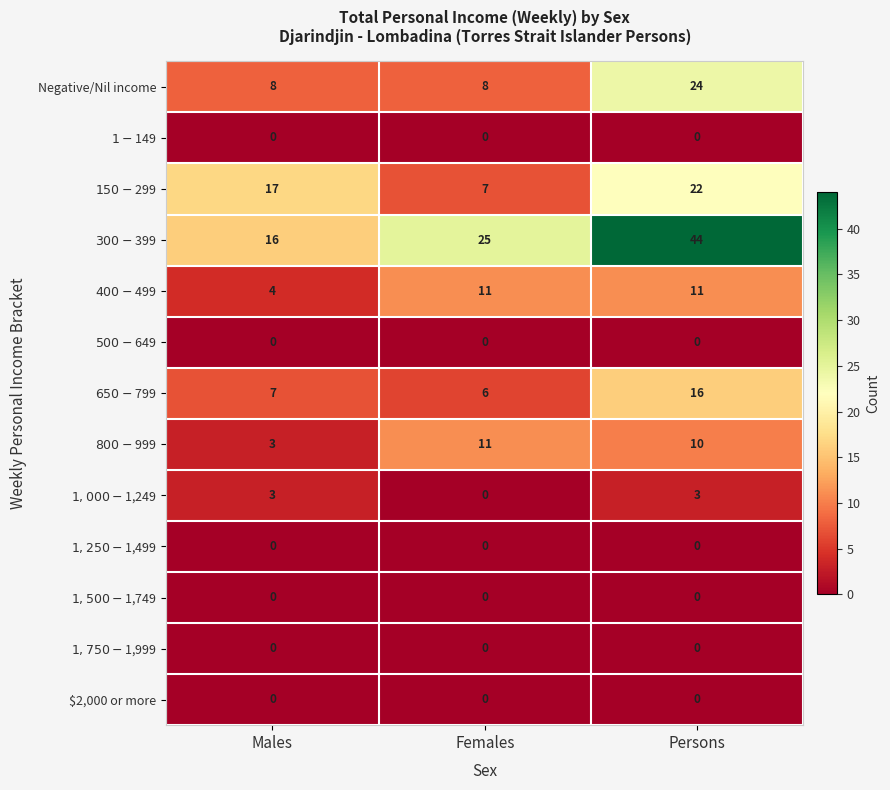

At which category does the chart reach its peak across all series?

Persons